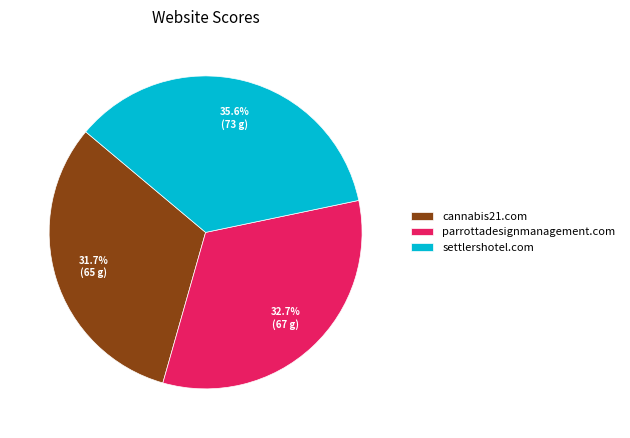

To the nearest percent, what is the difference between the largest and smallest slice percentages?

4%